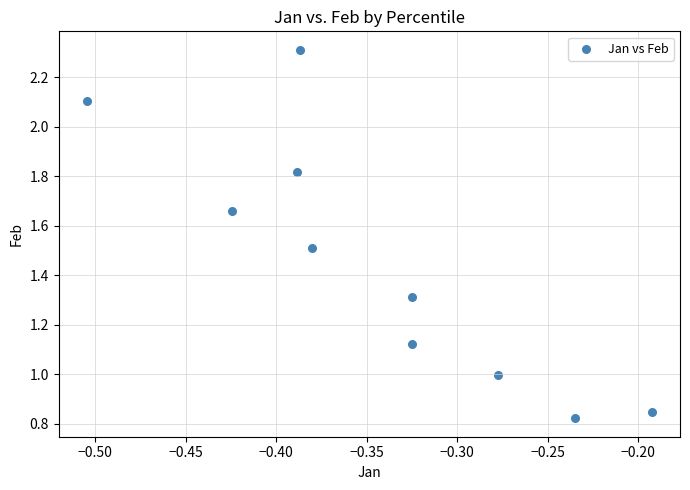

What is the range of X values (max minus min)?

0.3